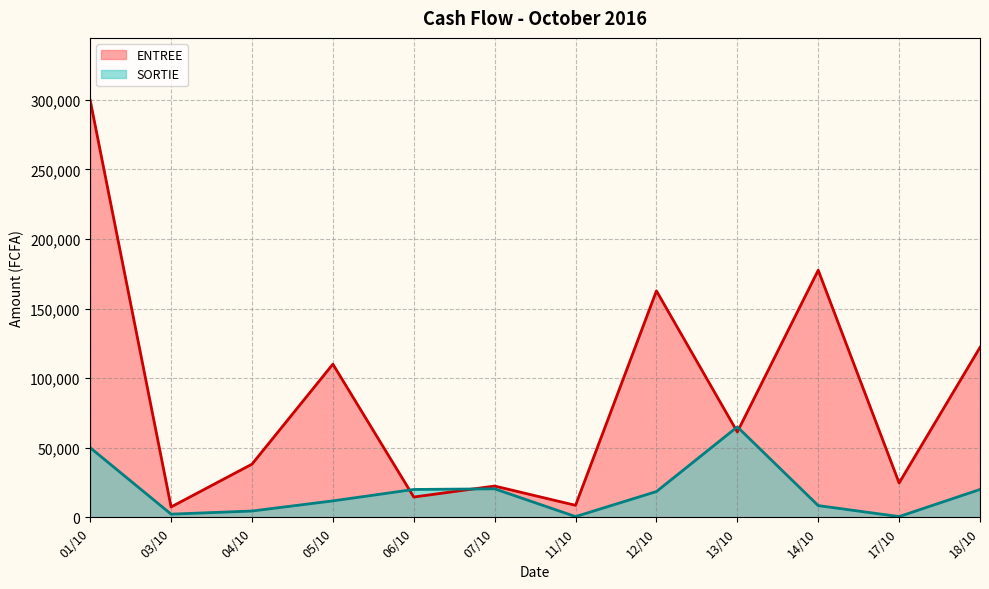

Between which two adjacent categories do ENTREE and SORTIE first intersect?

05/10 and 06/10